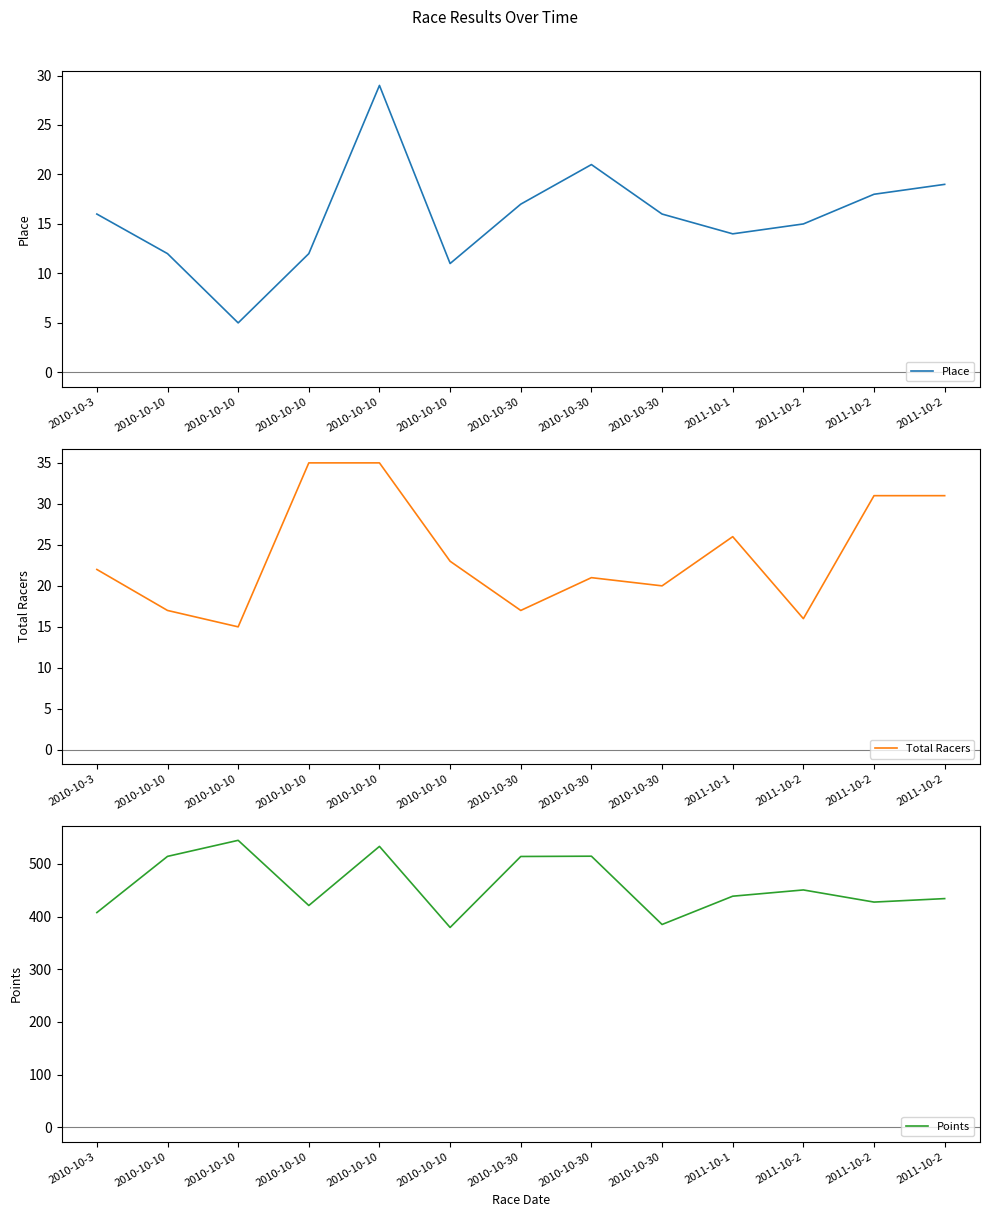

True or false: Points and Place intersect in this chart.

False